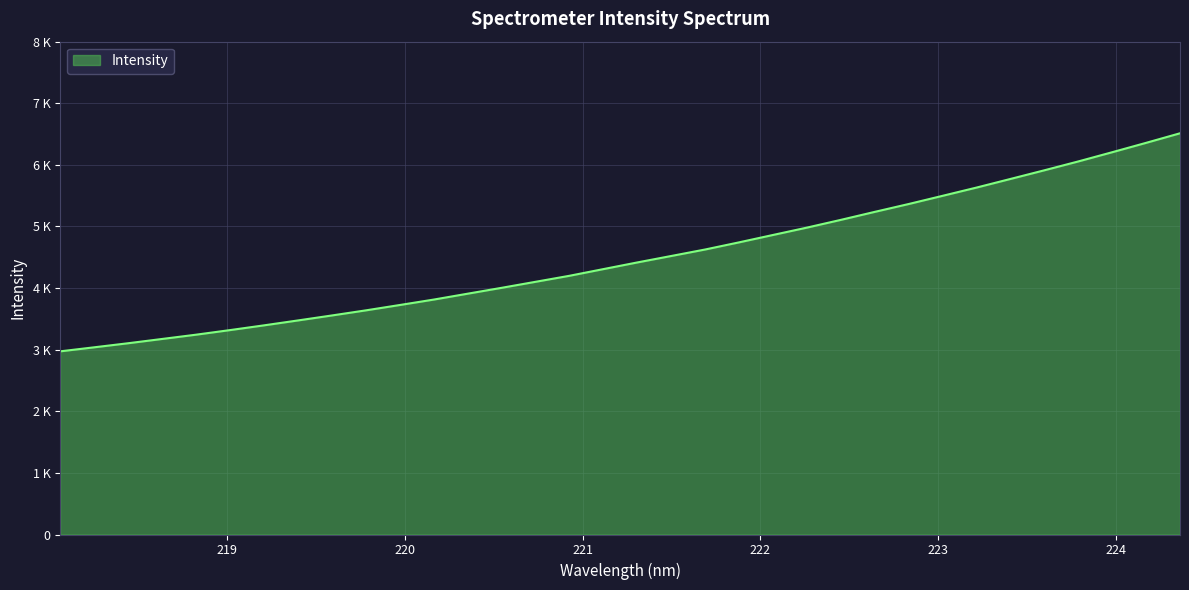

Reading right to left, list all the values displayed in this chart.

6512.8	6357.6	6205.5	6056.0	5912.4	5771.9	5632.1	5498.3	5365.1	5237.8	5107.8	4982.3	4862.8	4742.9	4626.8	4521.4	4416.6	4308.5	4200.0	4102.2	4004.4	3909.1	3813.6	3725.4	3638.3	3555.6	3474.8	3395.0	3318.1	3243.5	3174.1	3104.5	3038.5	2973.1